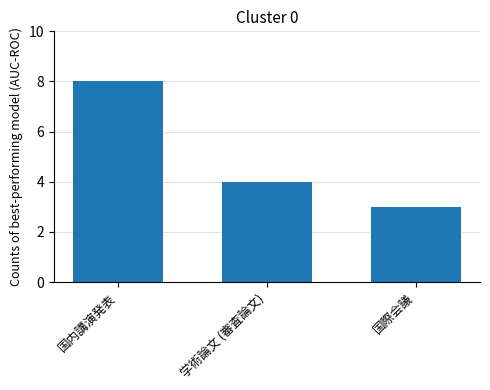

The value at 国内講演発表 is 12. True or false?

False